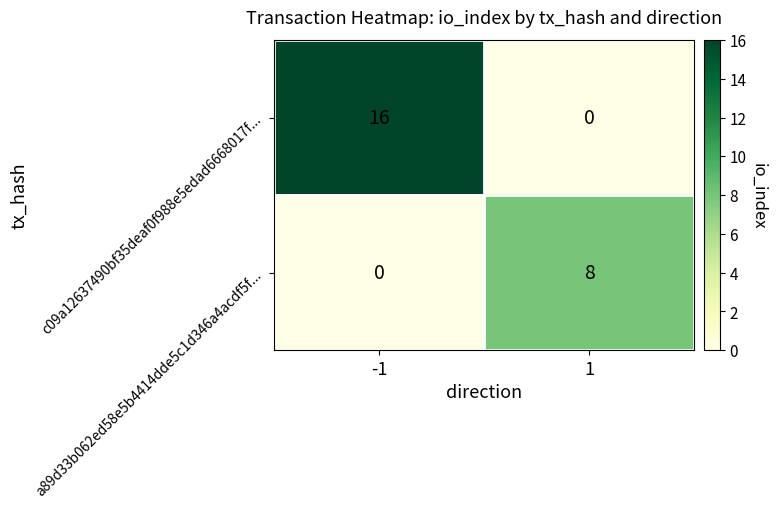

How many positive values does the a89d33b062ed58e5b4414dde5c1d346a4acdf5f... series have?

1